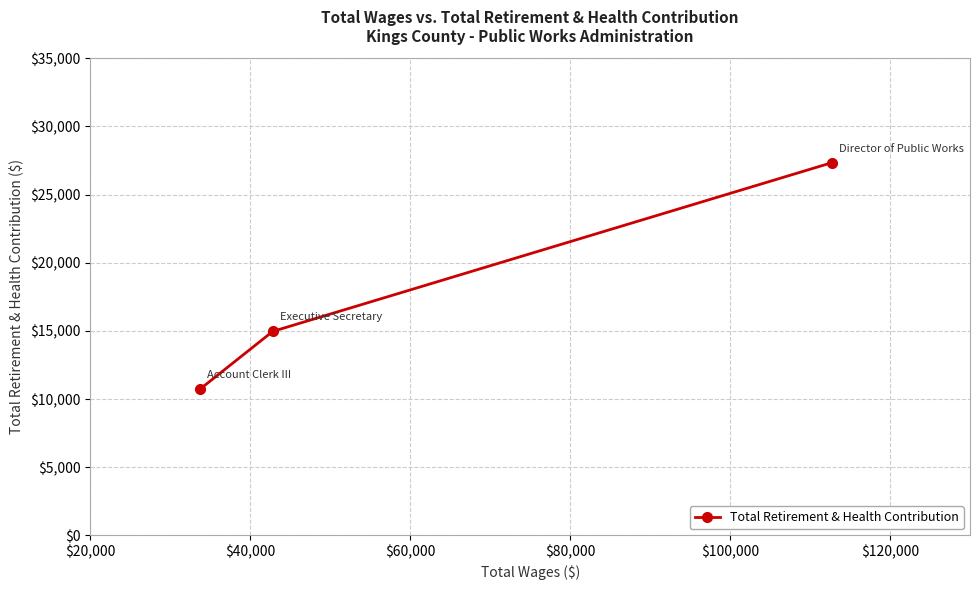

What is the smallest value displayed?

10727